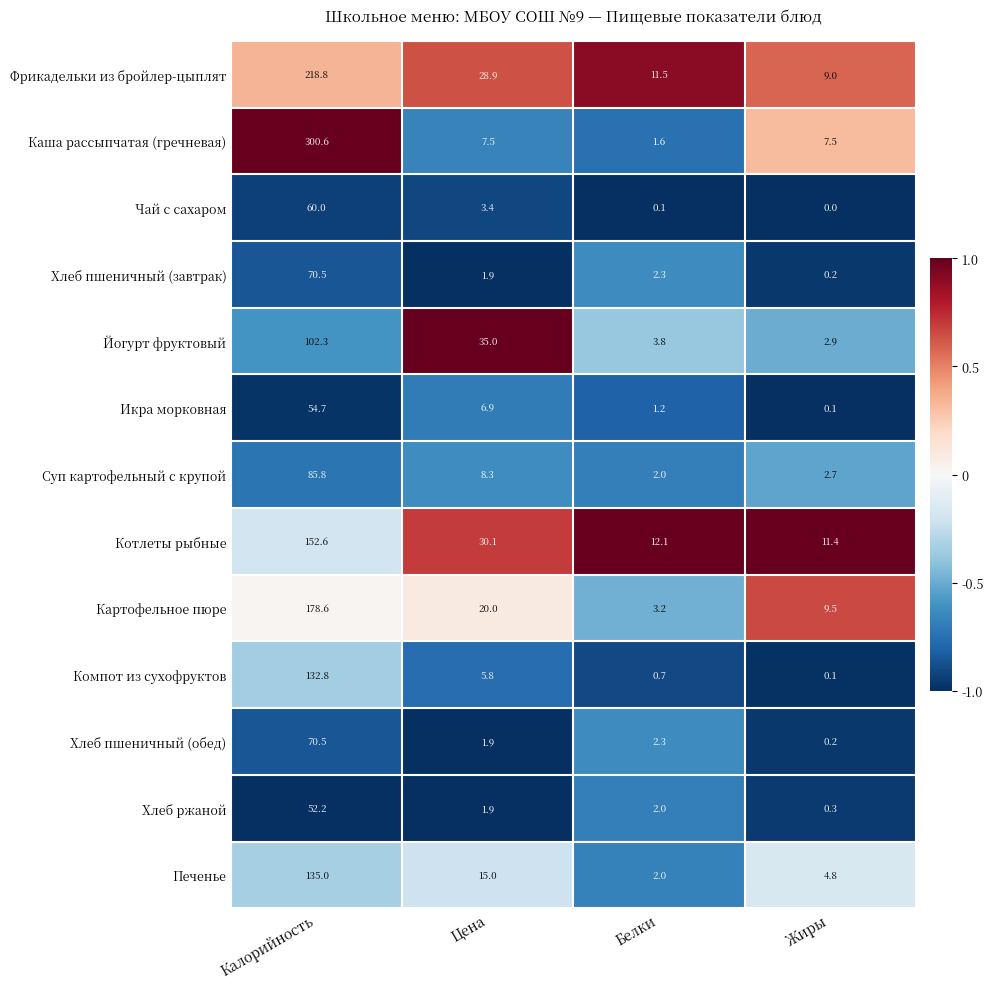

Count the number of data series in this chart.

13